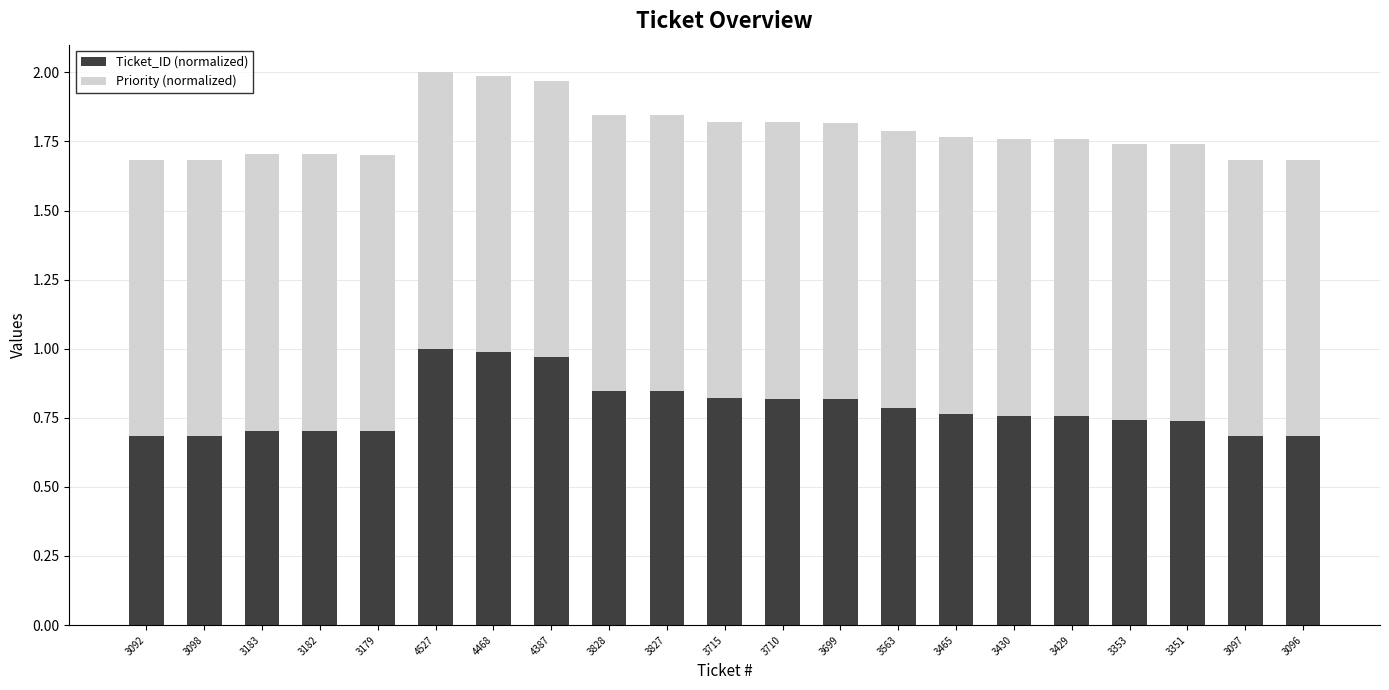

What is the sum of the Ticket_ID (normalized) values at 3430 and 3699?

1.6